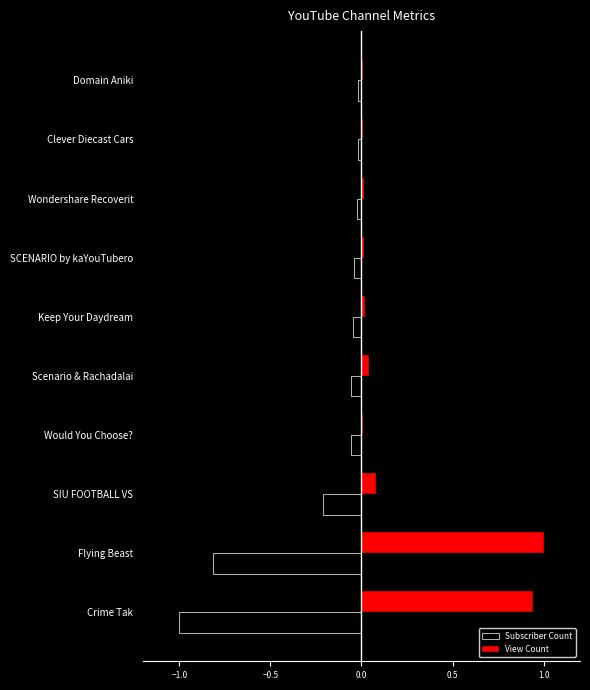

True or false: Subscriber Count has a value of -0.0 at Domain Aniki.

True